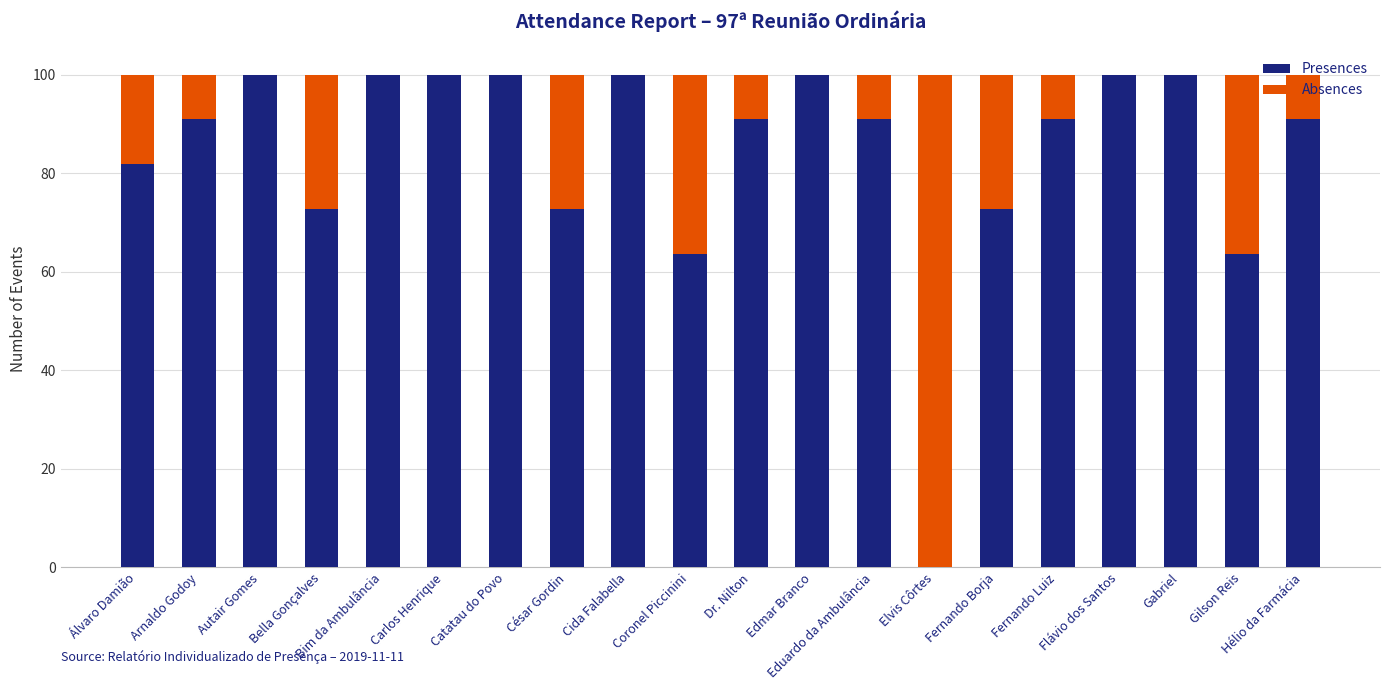

What is the sum of all Presences values?

1681.8